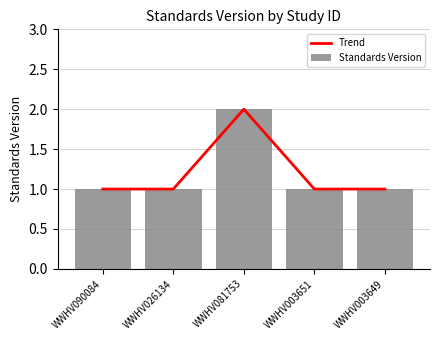

The value of Trend at WWHV003651 is 1. True or false?

False